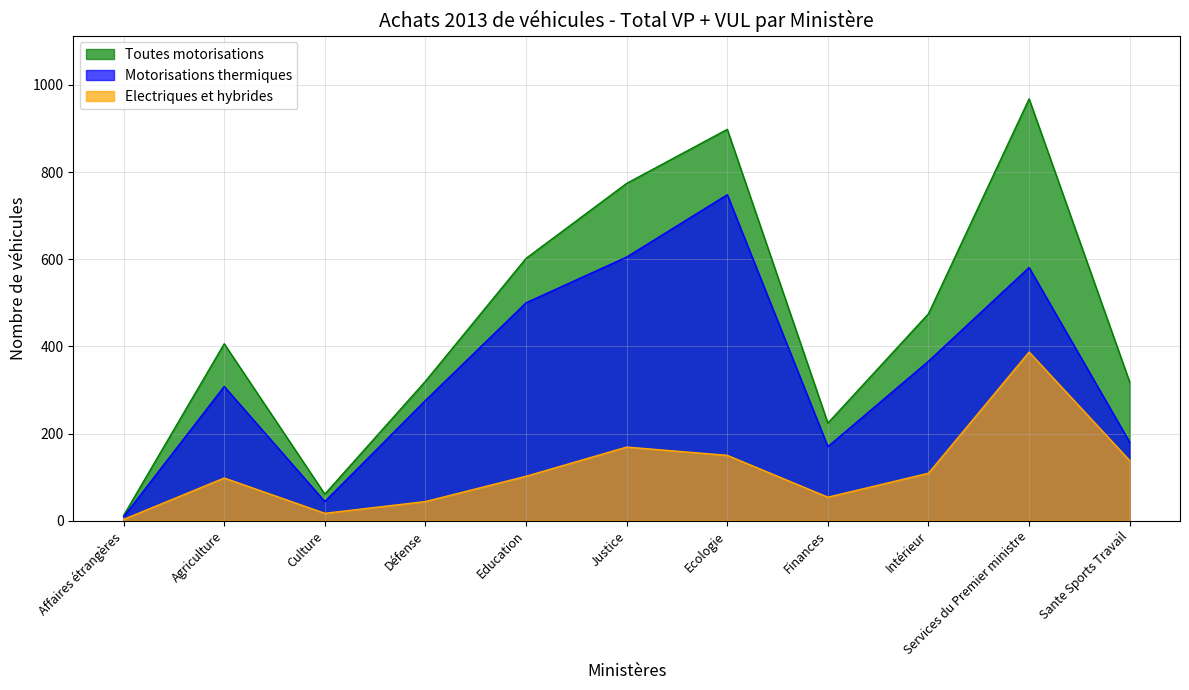

What is the label of the 1st point from the left?

Affaires étrangères